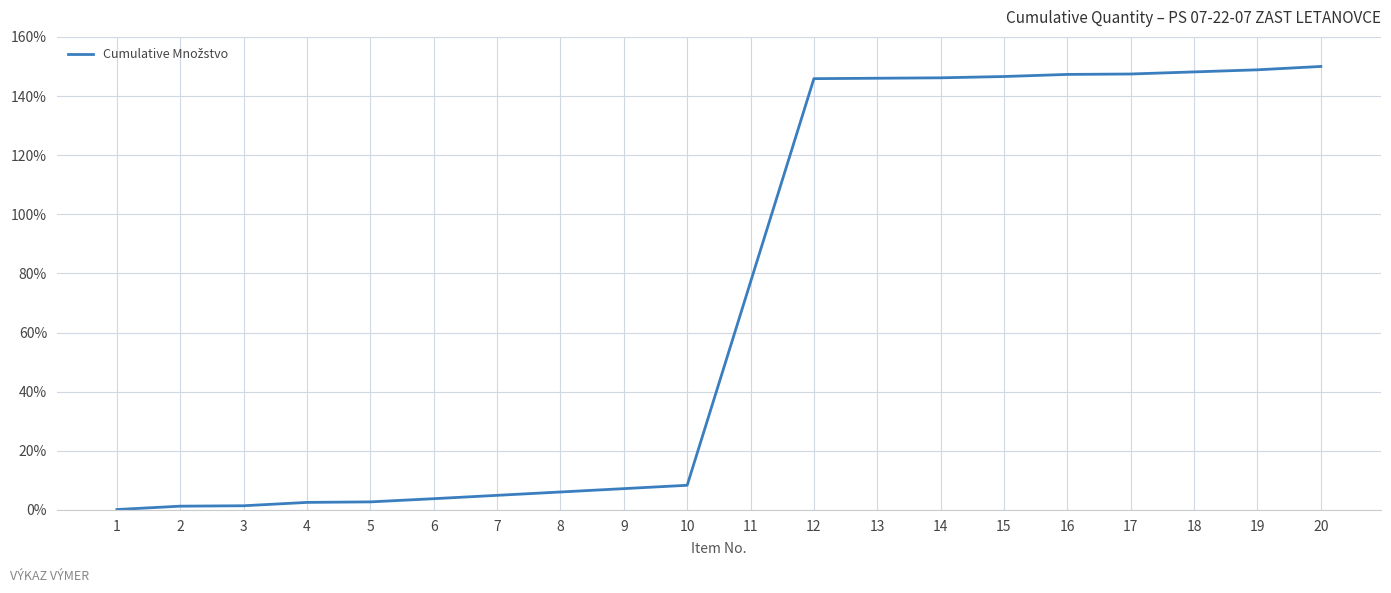

What is the difference between the maximum and minimum values?

149.9